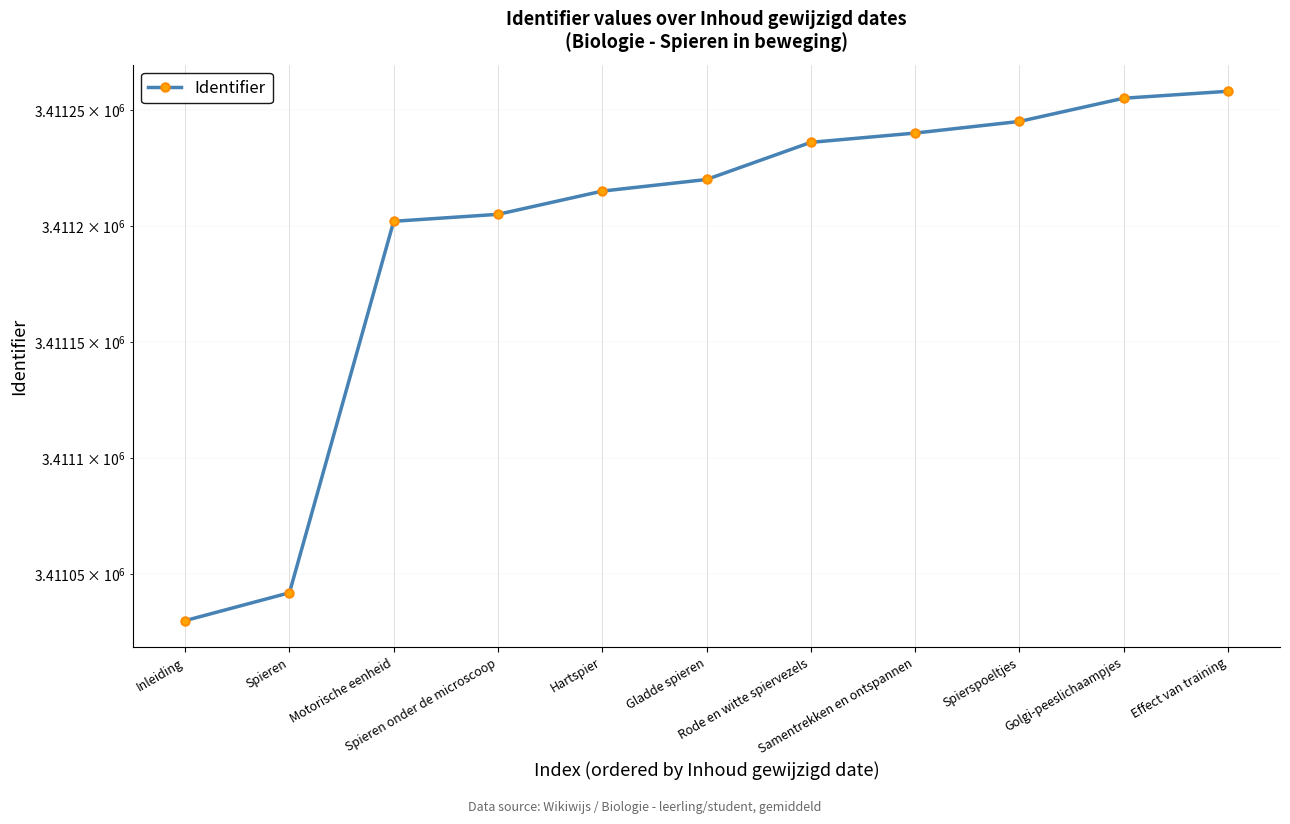

What is the label of the 3rd point from the right?

Spierspoeltjes